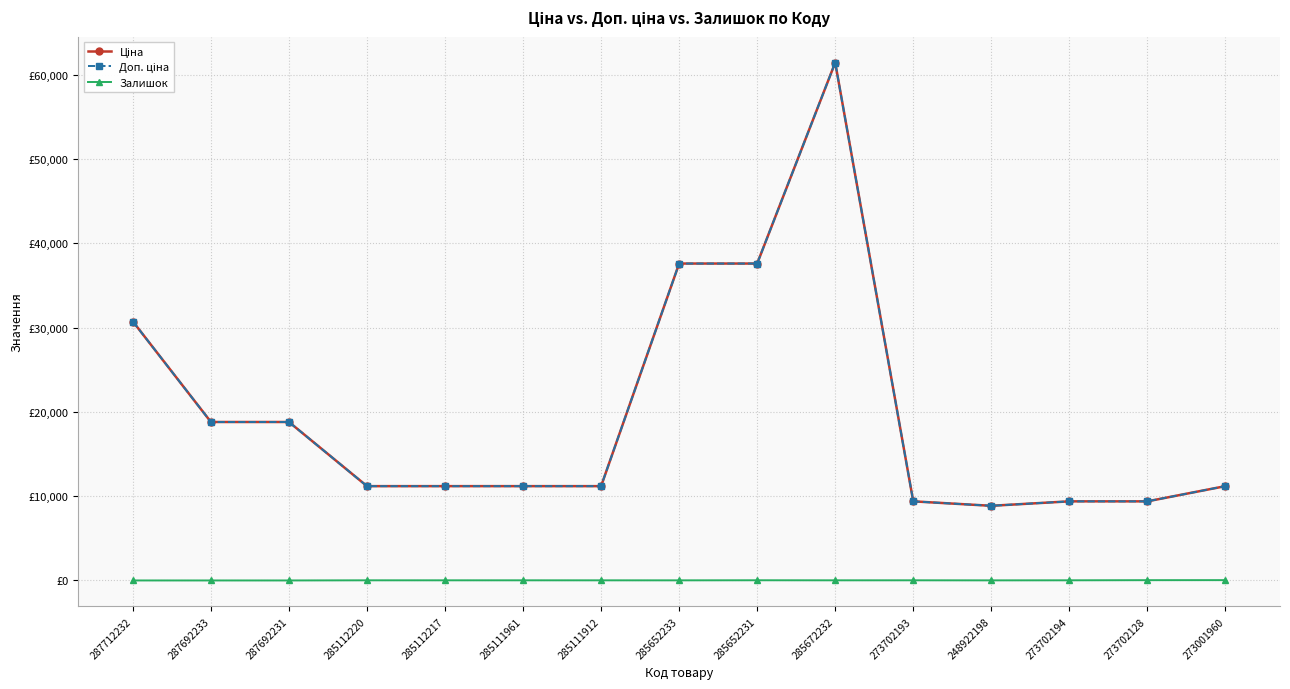

Does the chart have visible grid lines?

Yes